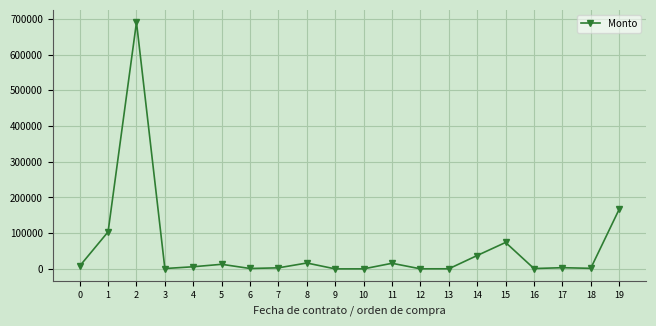

Count the number of categories in the chart.

20